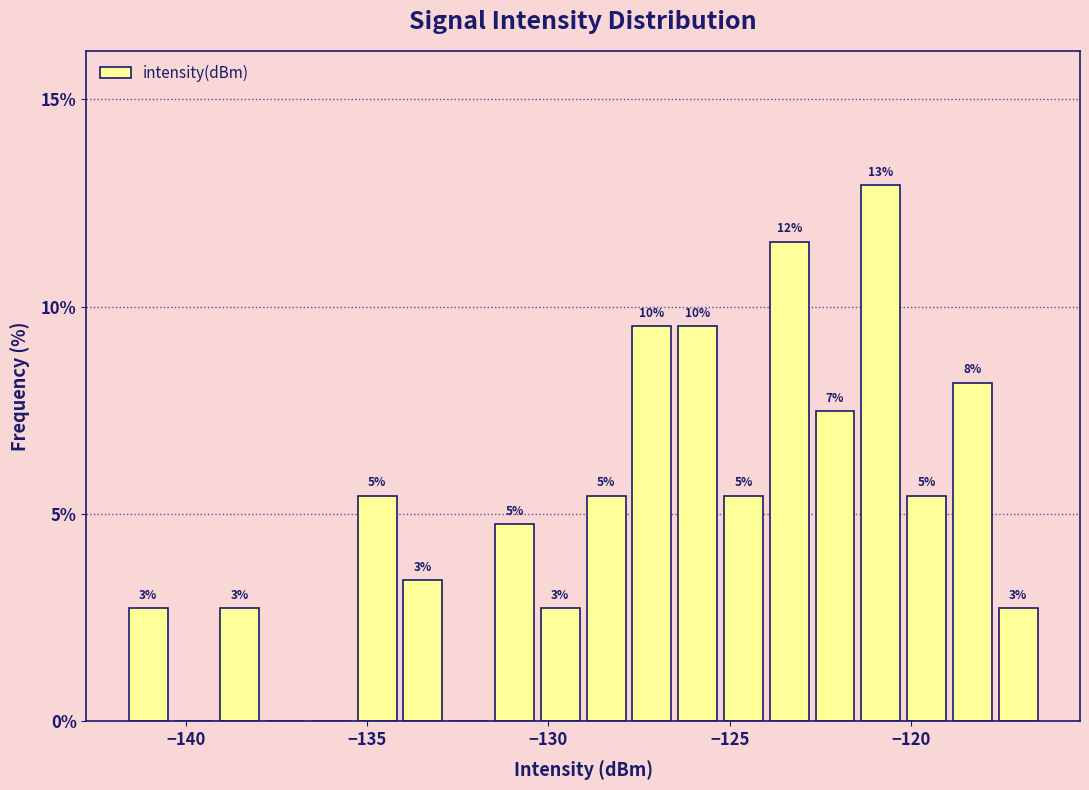

Read against the x-axis, roughly where is the centre of the tallest bar?

-121.0